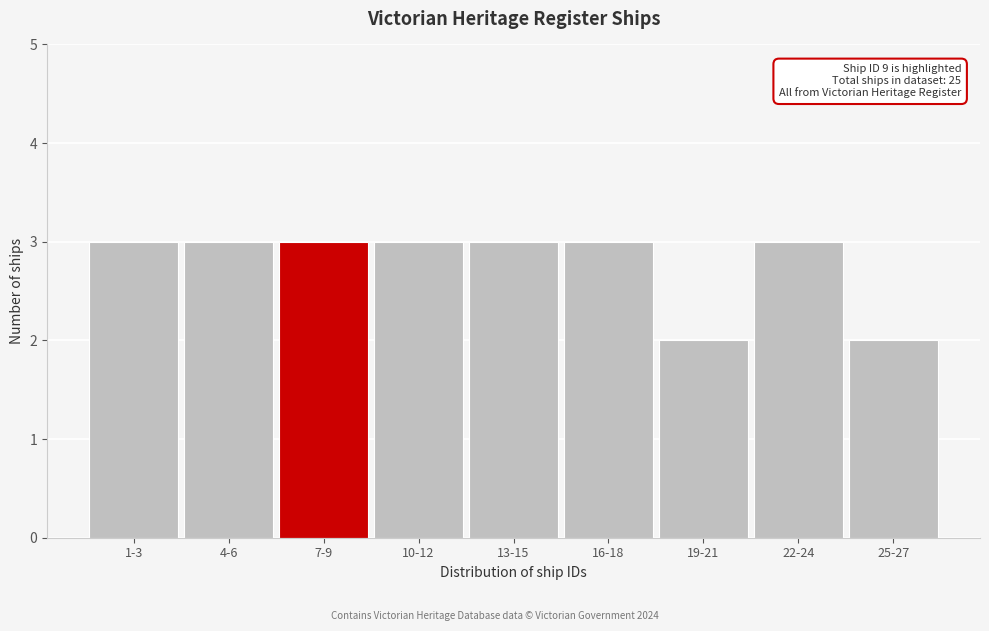

Reading left to right, list all the values displayed in this chart.

3	3	3	3	3	3	2	3	2